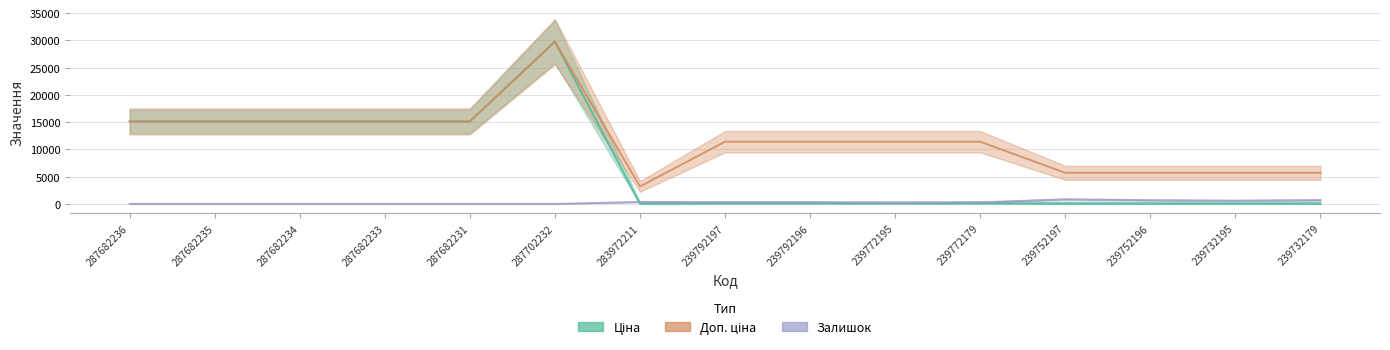

List the series in order of their peak value, highest first.

Ціна, Доп. ціна, Залишок